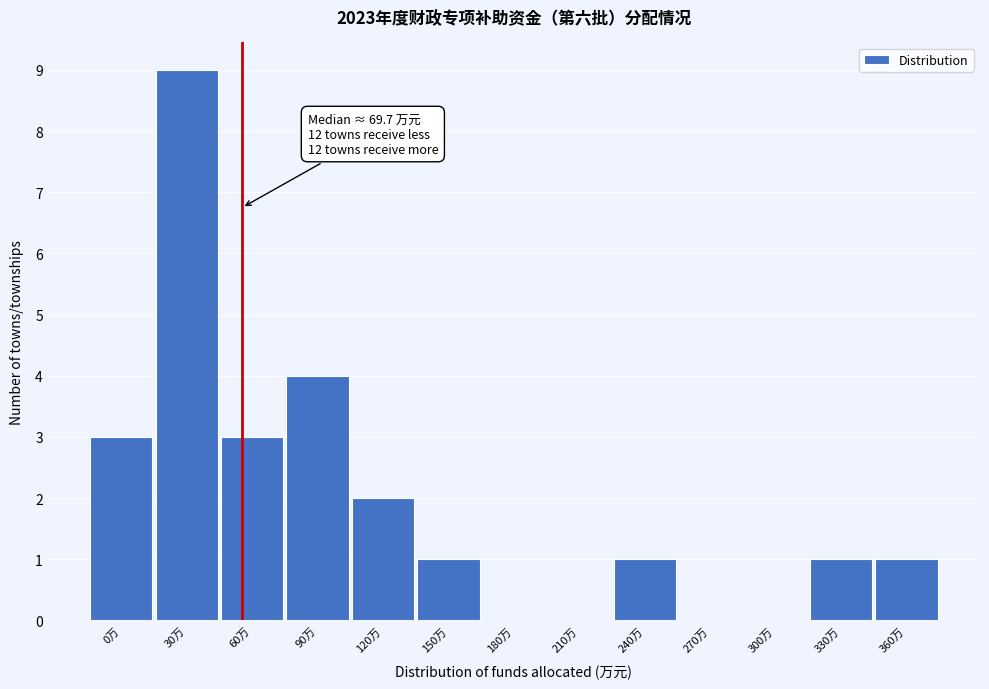

Reading right to left, list all the values displayed in this chart.

360万=1	330万=1	300万=0	270万=0	240万=1	210万=0	180万=0	150万=1	120万=2	90万=4	60万=3	30万=9	0万=3